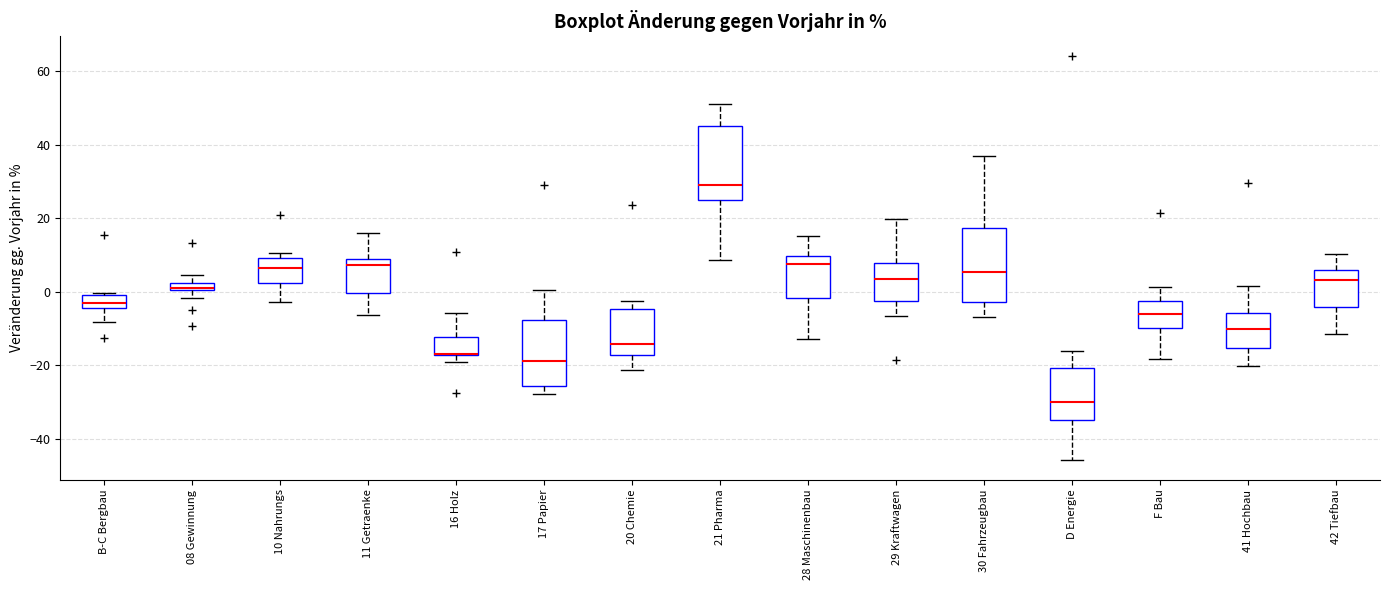

Where is the upper edge of the box for 08 Gewinnung on the y-axis? The values are not printed on the chart, so give them approximately, as read against the axis.

2